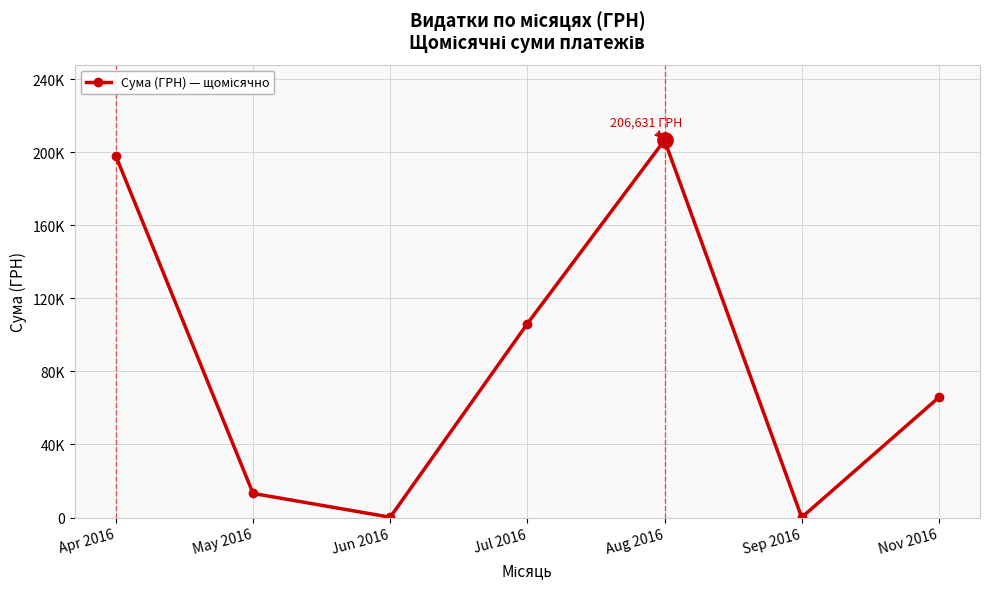

Is this an area chart (filled region under the line)?

No